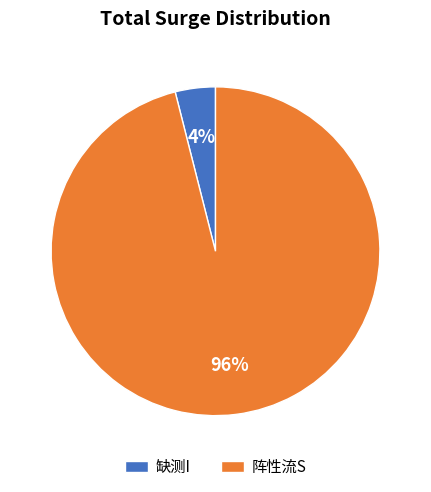

What is the largest slice in the pie chart?

阵性流S